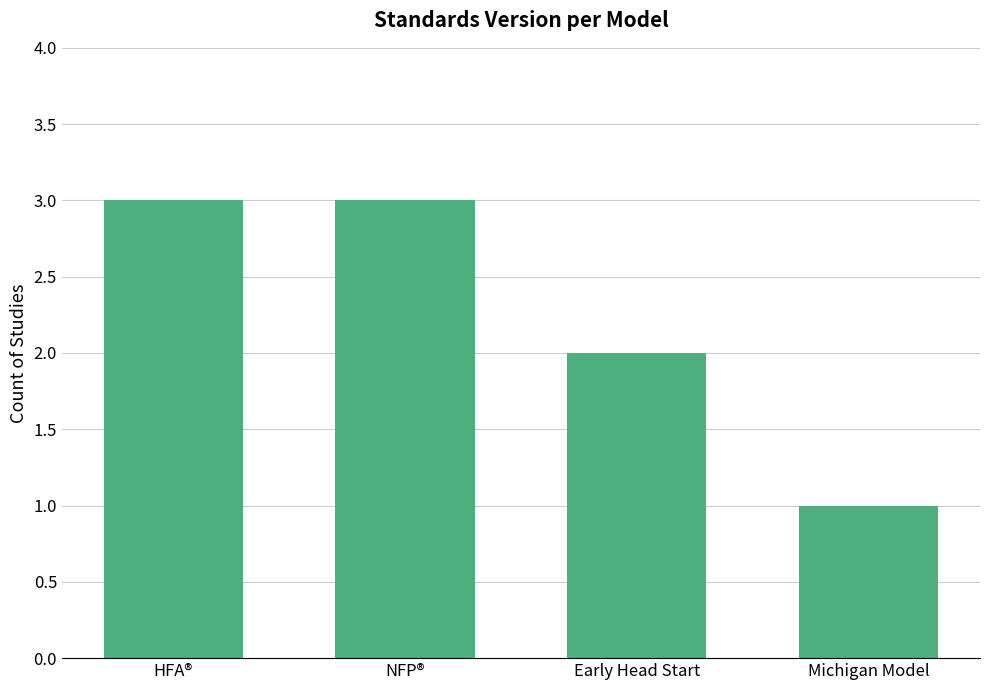

At which category does the chart reach its minimum across all series?

Michigan Model